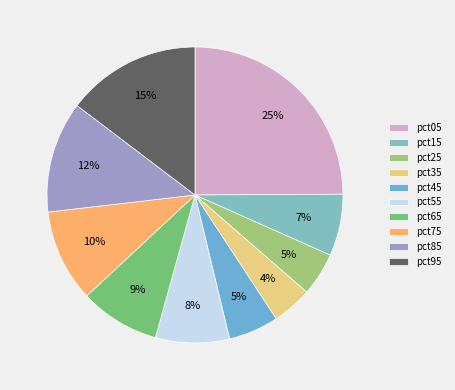

Is it true that pct25 is 1% of the pie?

False